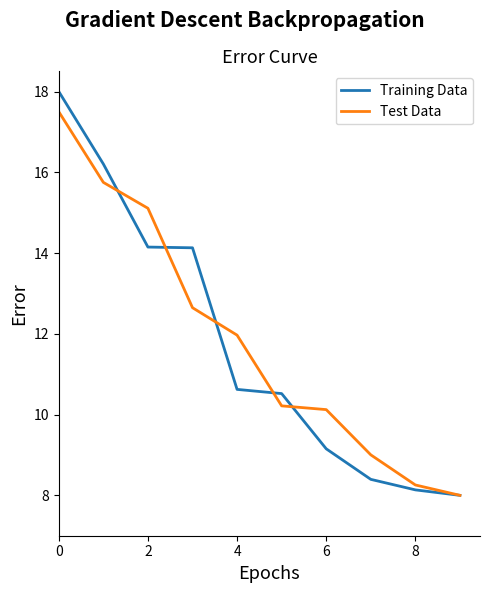

List the series in order of their peak value, highest first.

Training Data, Test Data